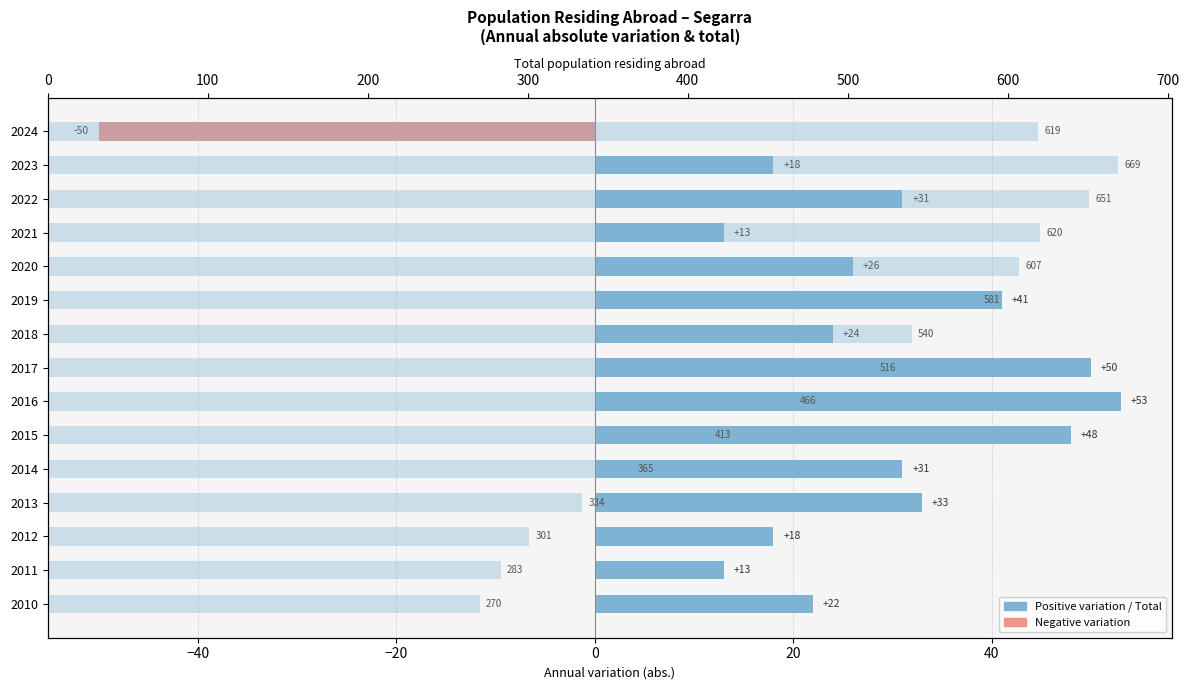

How many data points in Total Population are above 516?

7